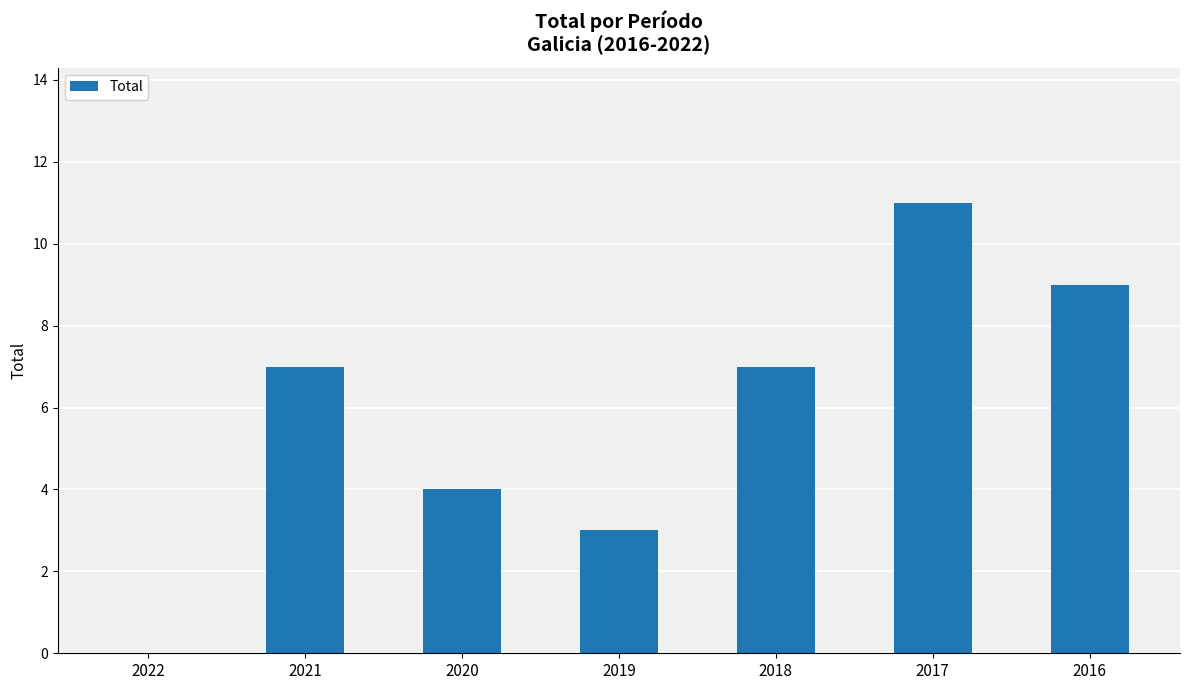

What is the sum of the values at 2022 and 2020?

4